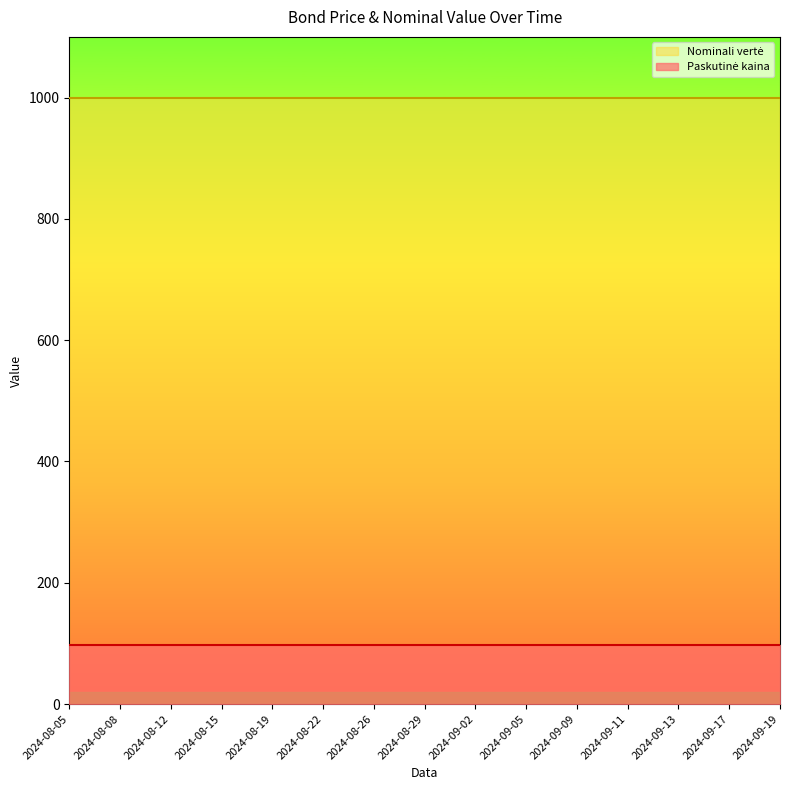

Which has a higher value, 2024-09-09 or 2024-08-26?

2024-09-09